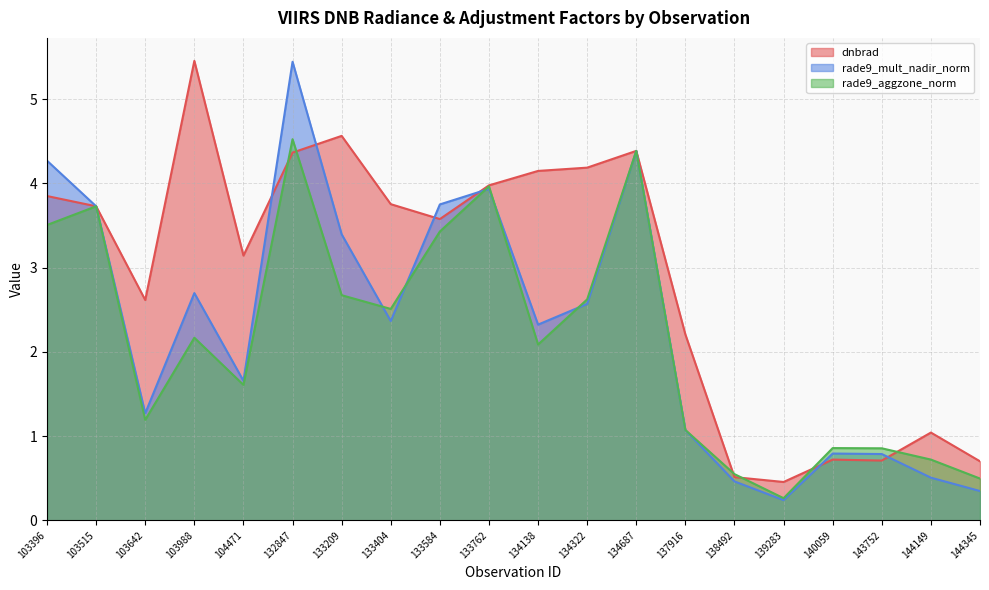

True or false: dnbrad has a value of 3.8 at 133404.

True